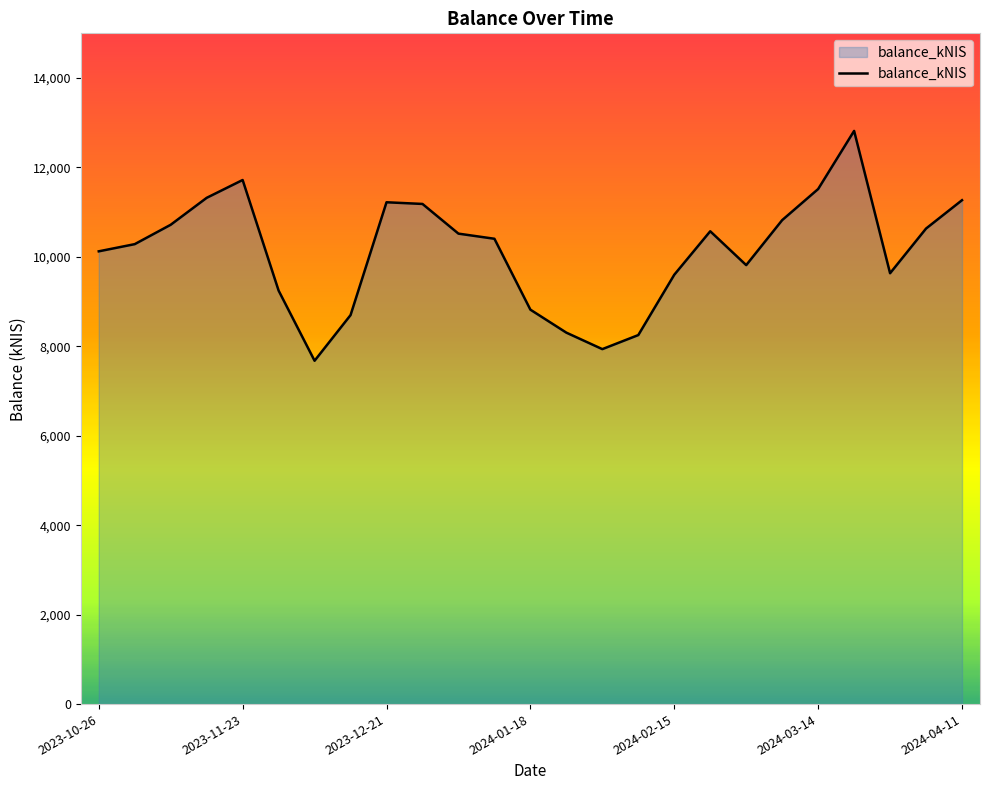

What is the maximum value shown in the chart?

12817.9